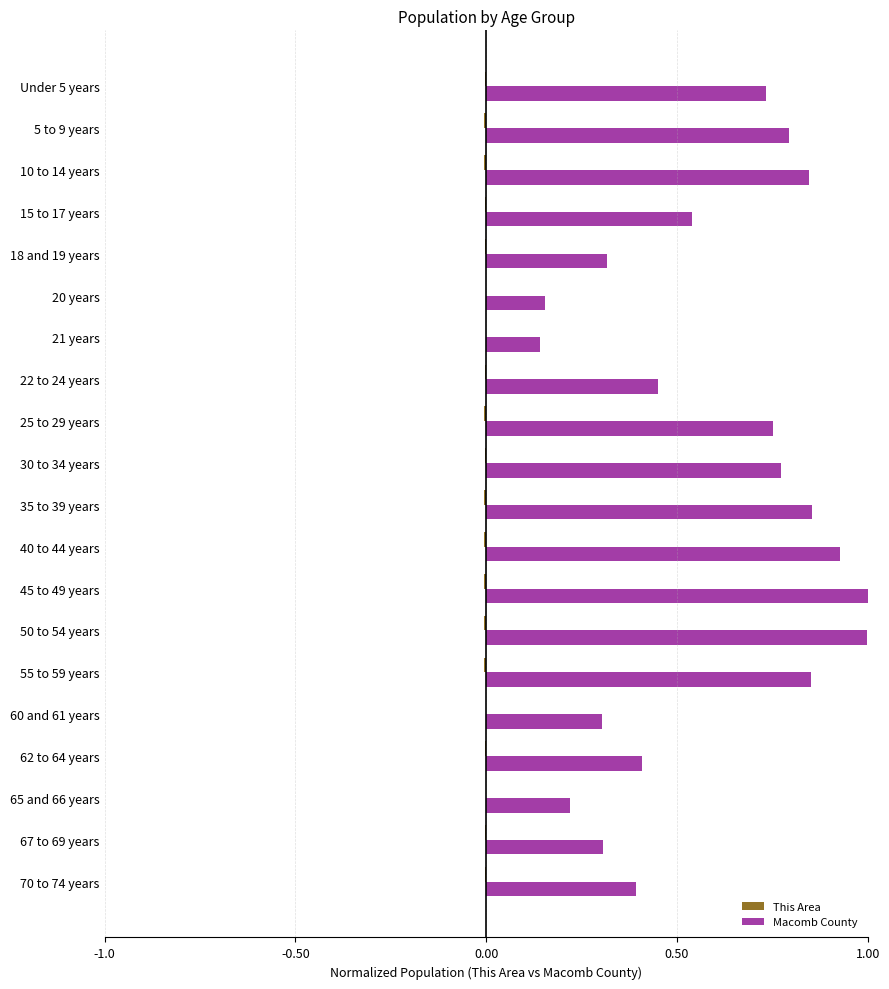

How many categories are shown in the chart?

20